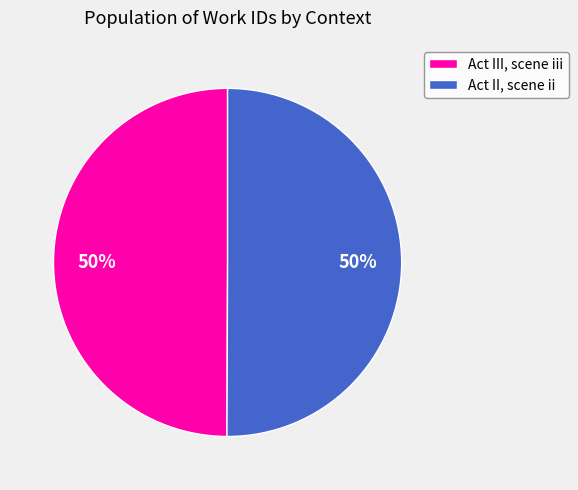

How many segments does this pie chart have?

2